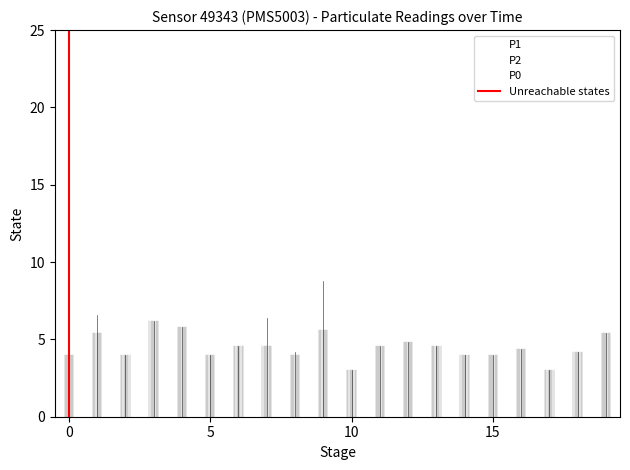

What is the difference between the highest and lowest values at 15?

1.0